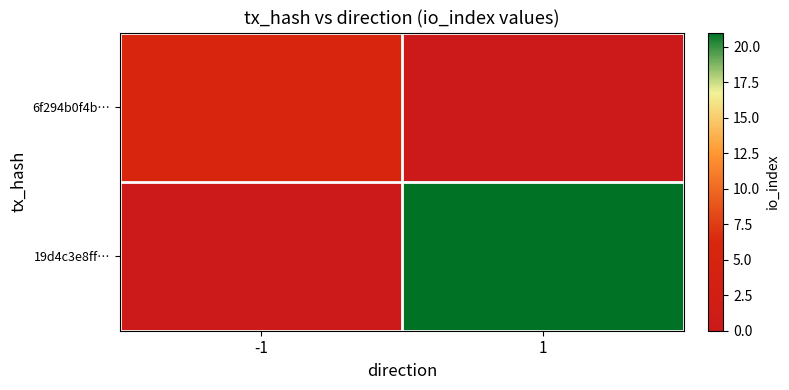

Reading left to right, extract all data points from this chart.

6f294b0f4b…: -1=6	1=0
19d4c3e8ff…: -1=0	1=21